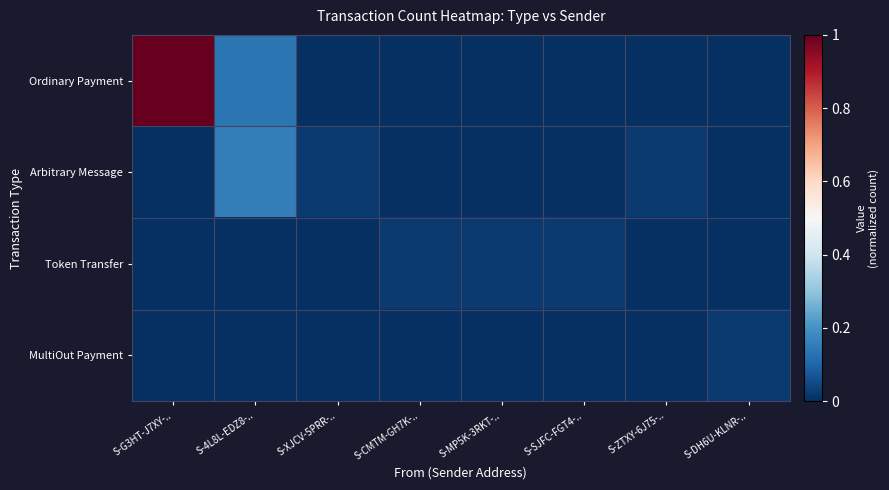

Count the number of categories in the chart.

8